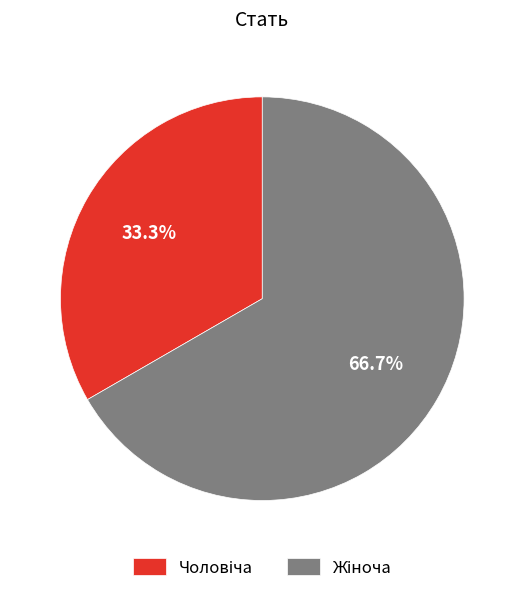

Does any single category account for the majority?

Yes